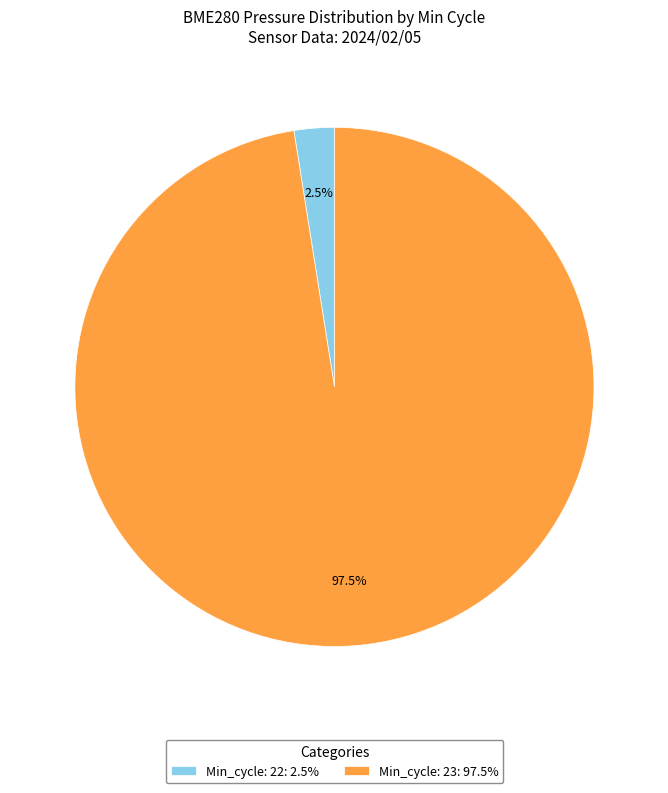

Count the number of slices in the pie.

2